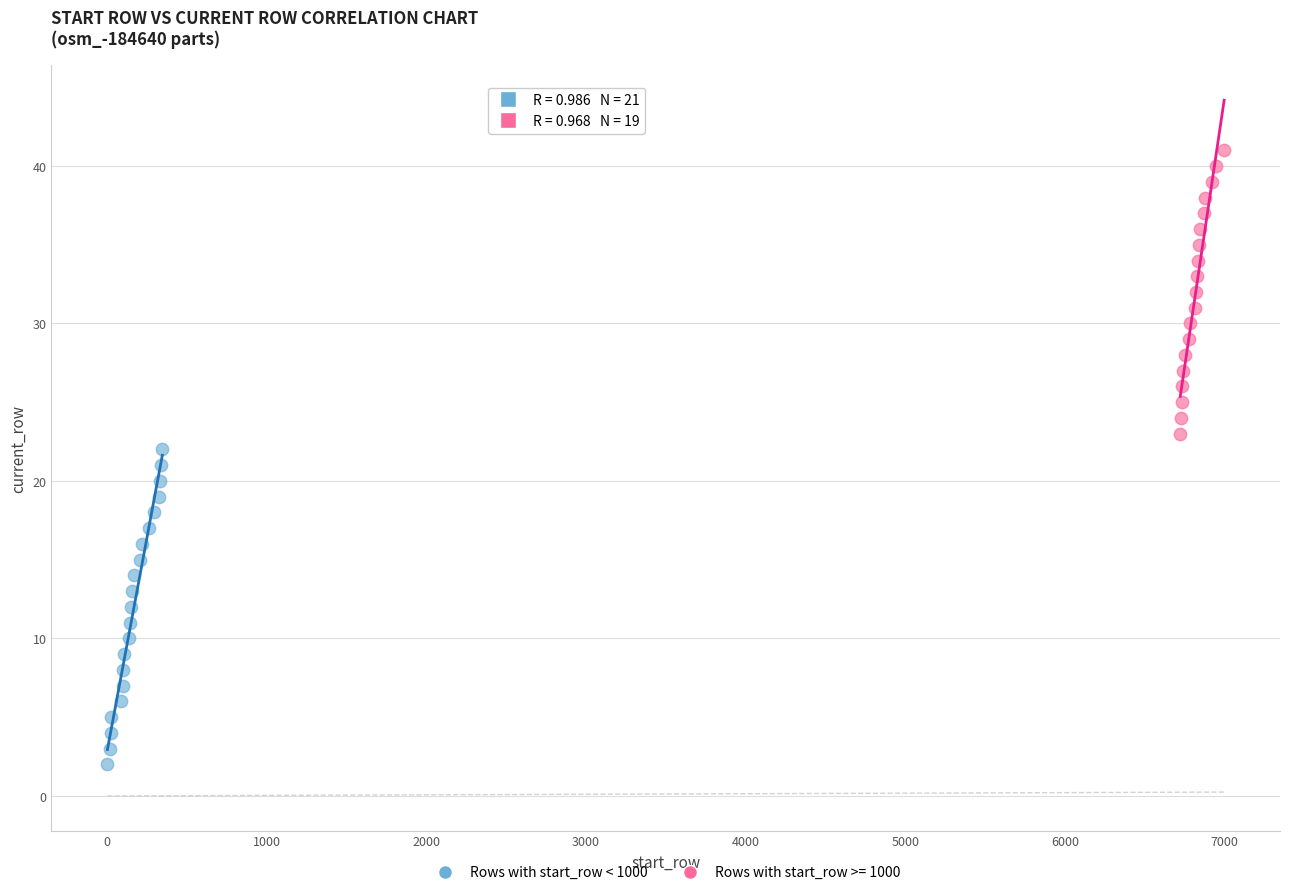

Which series reaches the maximum Y coordinate?

Rows with start_row >= 1000